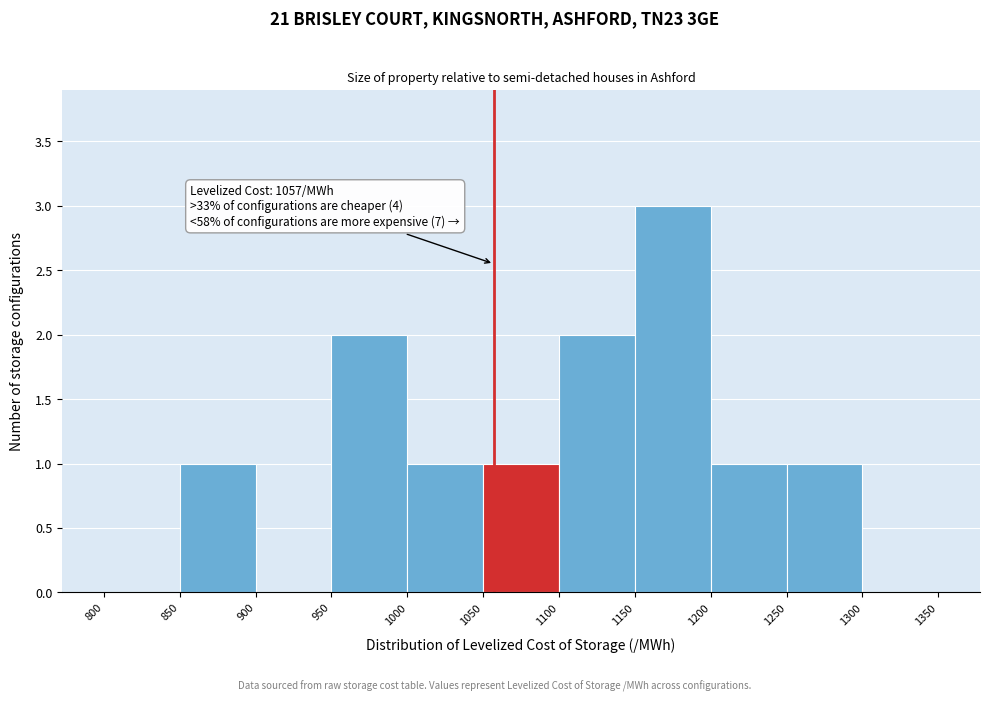

Over which range of the x-axis is the bar tallest?

1150 to 1200